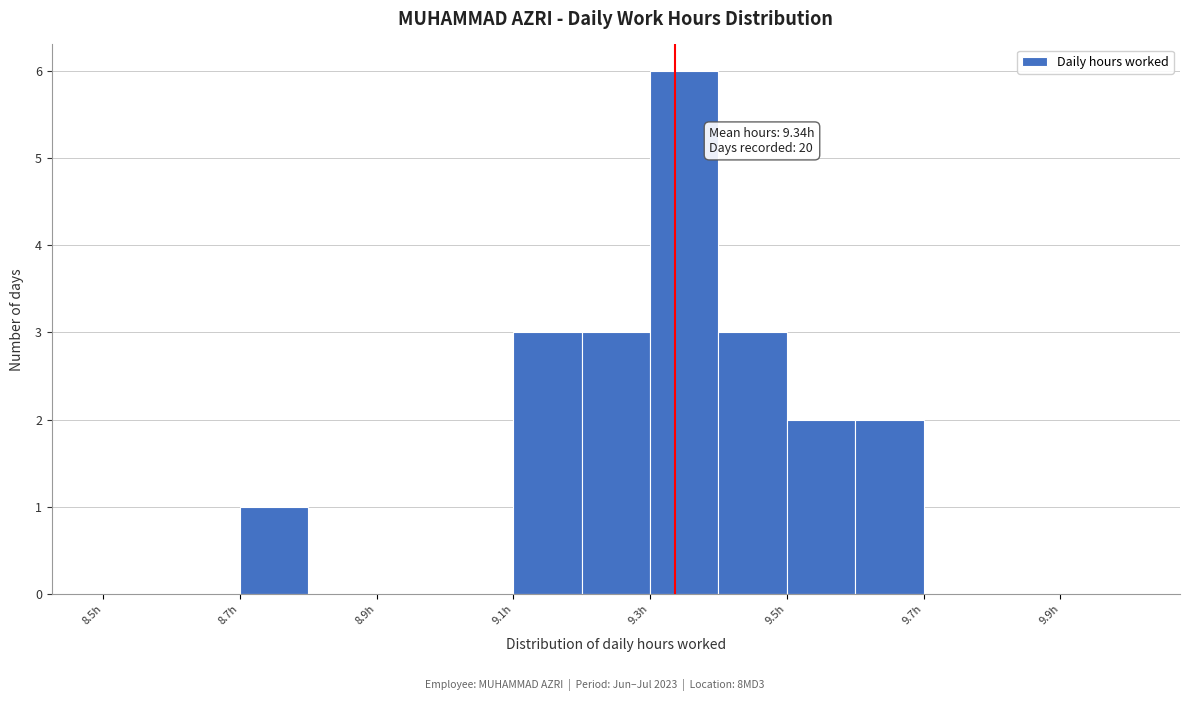

Over which range of the x-axis is the bar tallest?

9.3 to 9.4